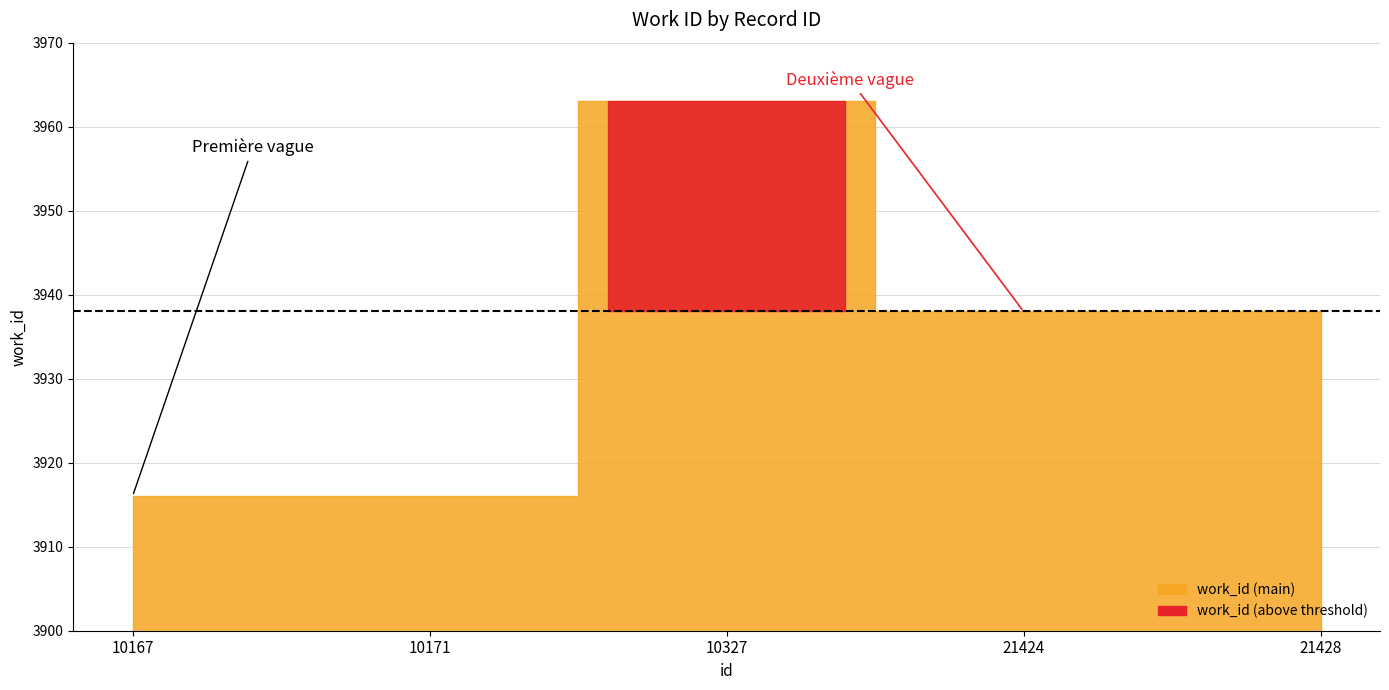

What is the change in value from 10171 to 10327?

+47